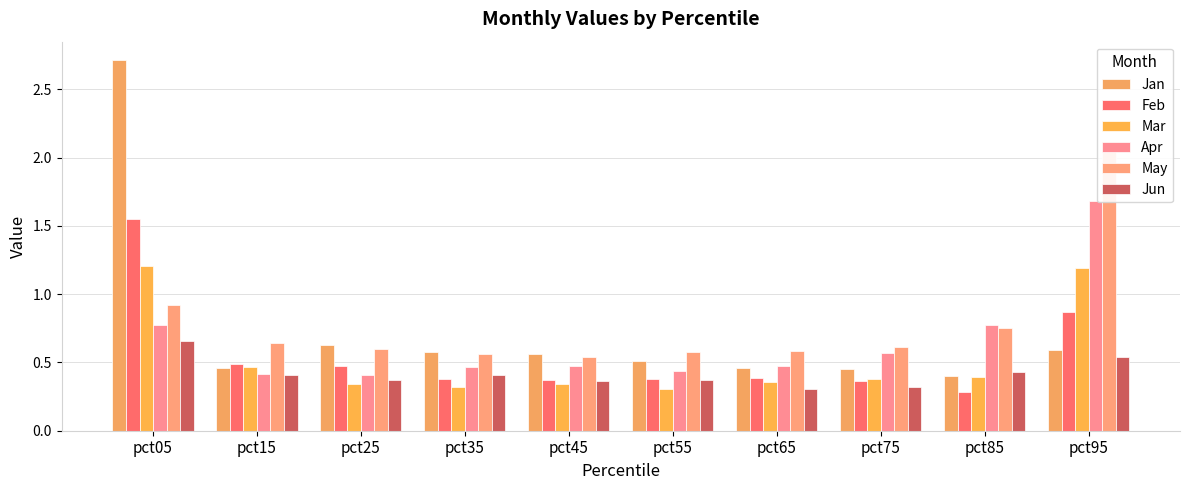

What is the spread (max minus min) of values at pct35?

0.3